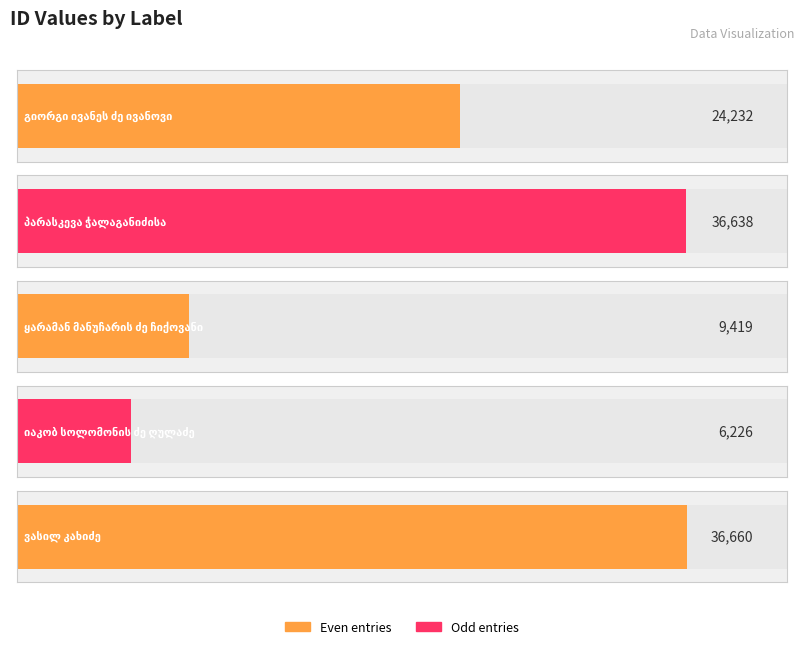

What is the greatest value displayed?

36660